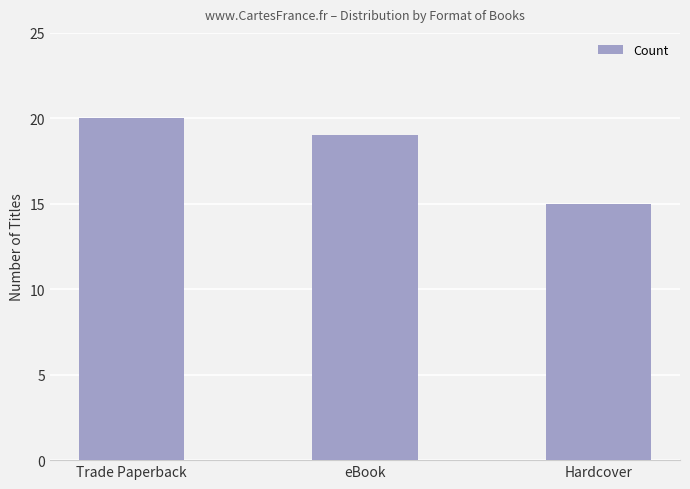

At which label does the data first exceed 19?

Trade Paperback